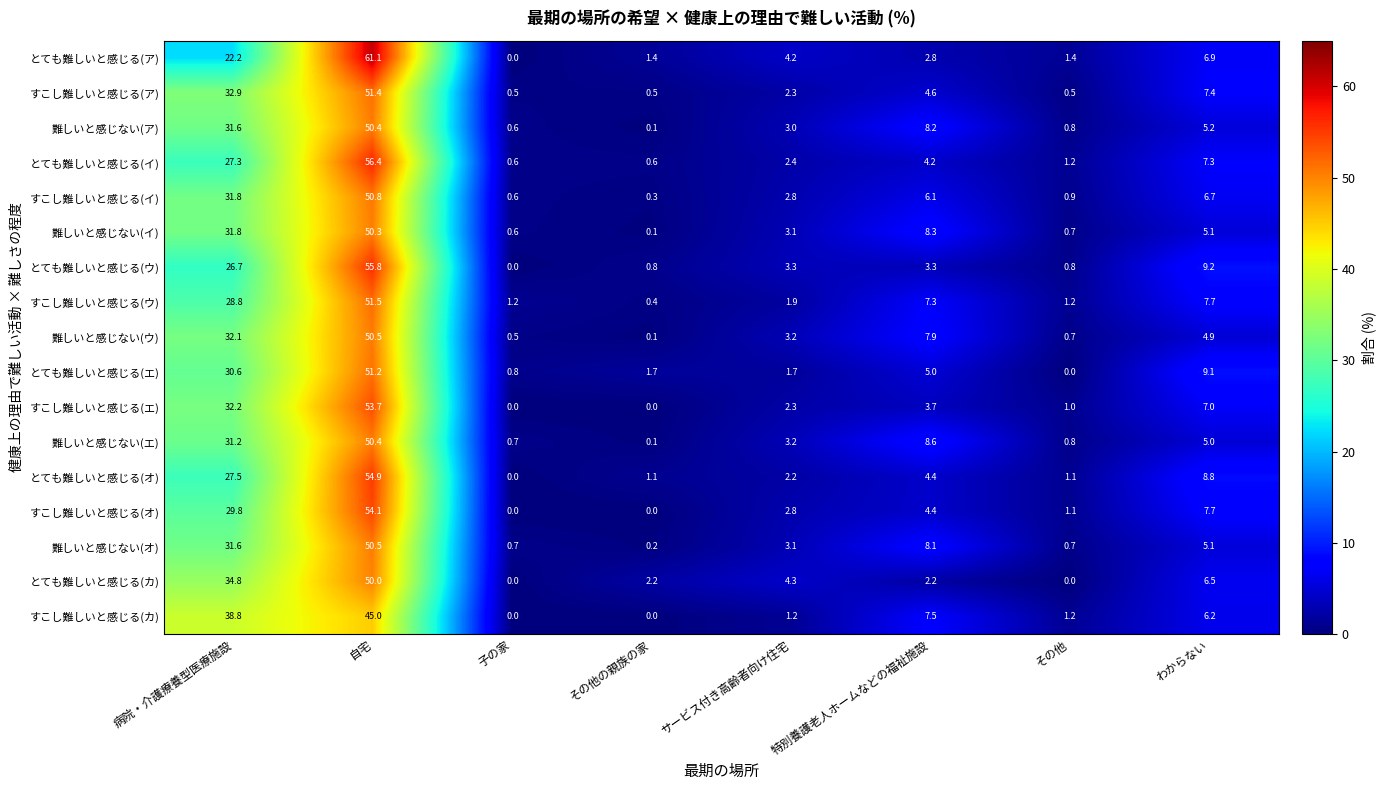

What is the difference between the とても難しいと感じる(エ) values at 特別養護老人ホームなどの福祉施設 and 自宅?

46.2